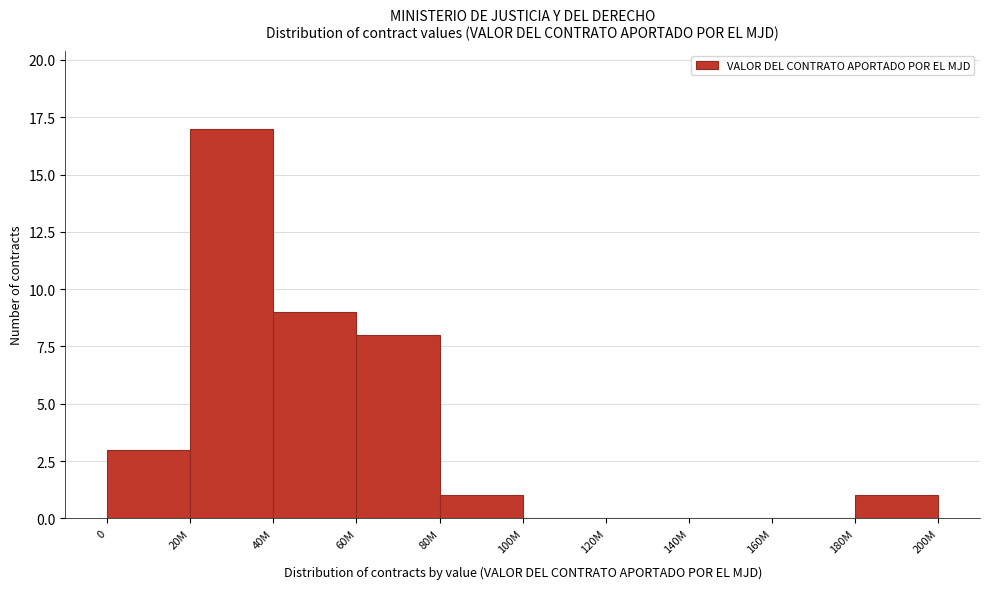

Reading left to right, what are all the values shown in this chart?

0=3	20M=17	40M=9	60M=8	80M=1	100M=0	120M=0	140M=0	160M=0	180M=1